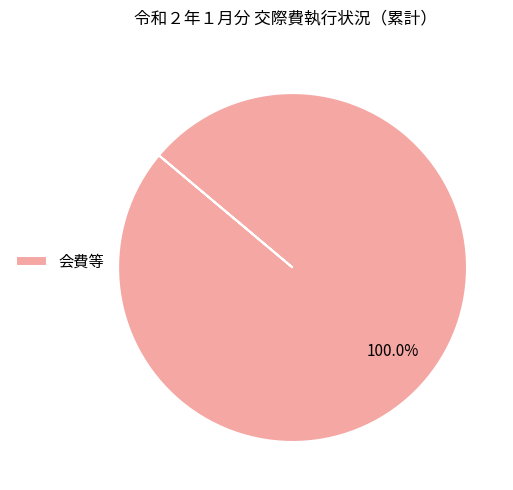

Which slice represents more than half of the pie?

会費等